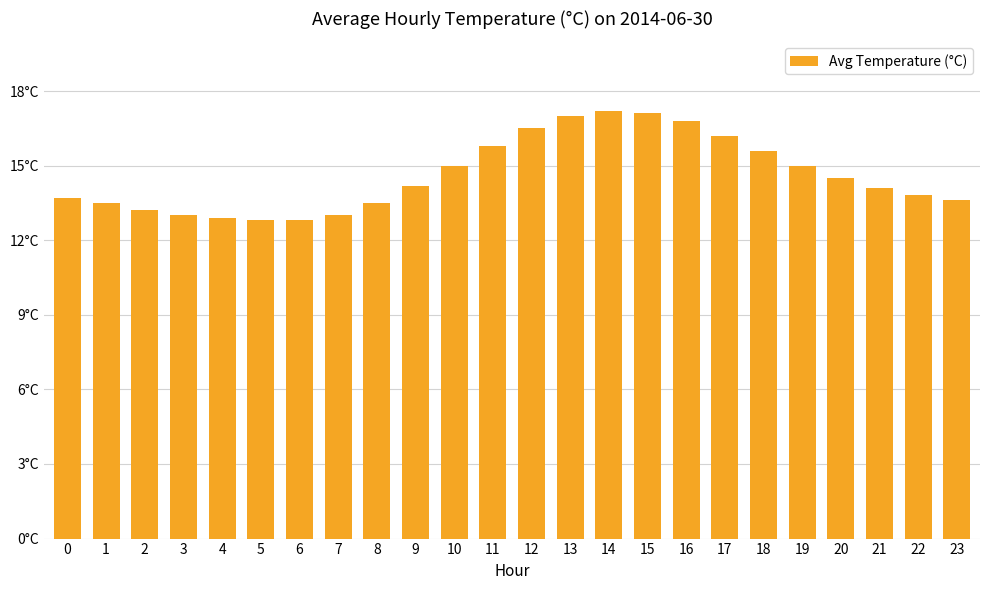

Does the chart contain stacked bars?

No